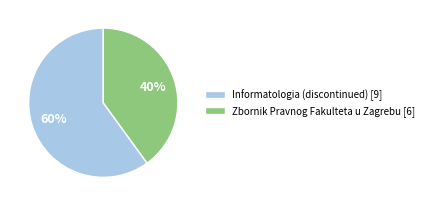

What is the largest slice in the pie chart?

Informatologia (discontinued) [9]